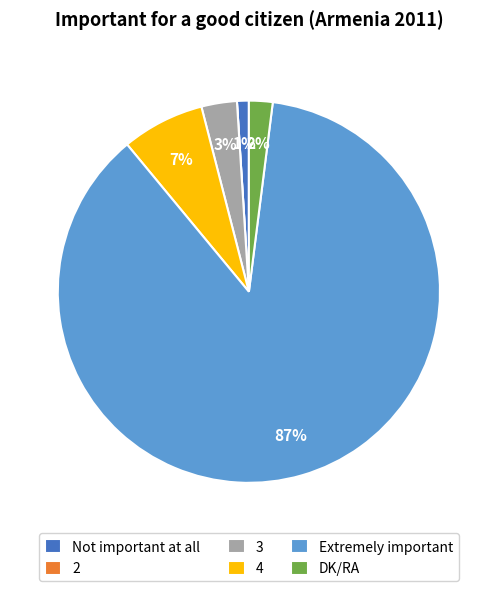

Does any single category account for the majority?

Yes